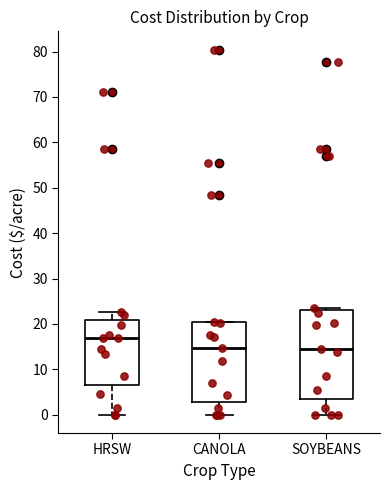

Reading left to right, read every box against the y-axis: the position of its median line, the range the box covers, and the ends of its whiskers. The values are not printed on the chart, so give them approximately, as read against the axis.

HRSW: median 17, box 7 to 21, whiskers 0 to 23
CANOLA: median 15, box 3 to 20, whiskers 0 to 21
SOYBEANS: median 15, box 3 to 23, whiskers 0 to 24